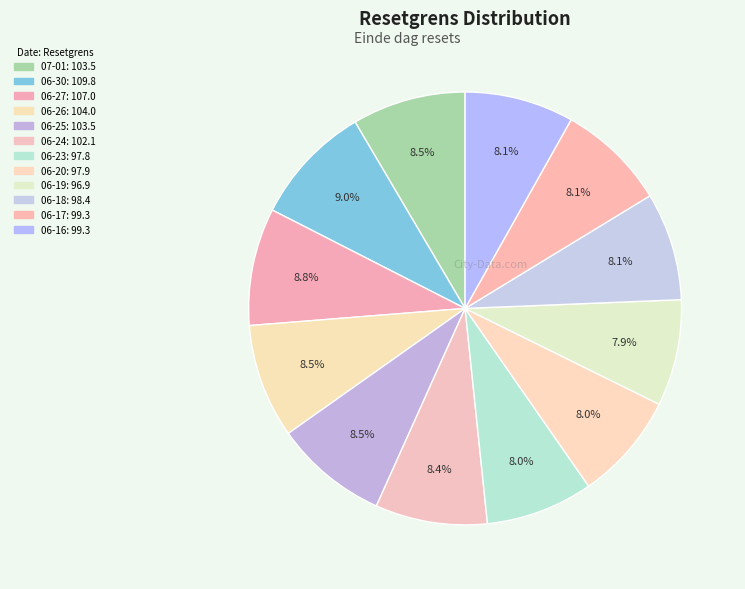

Count the number of slices in the pie.

12